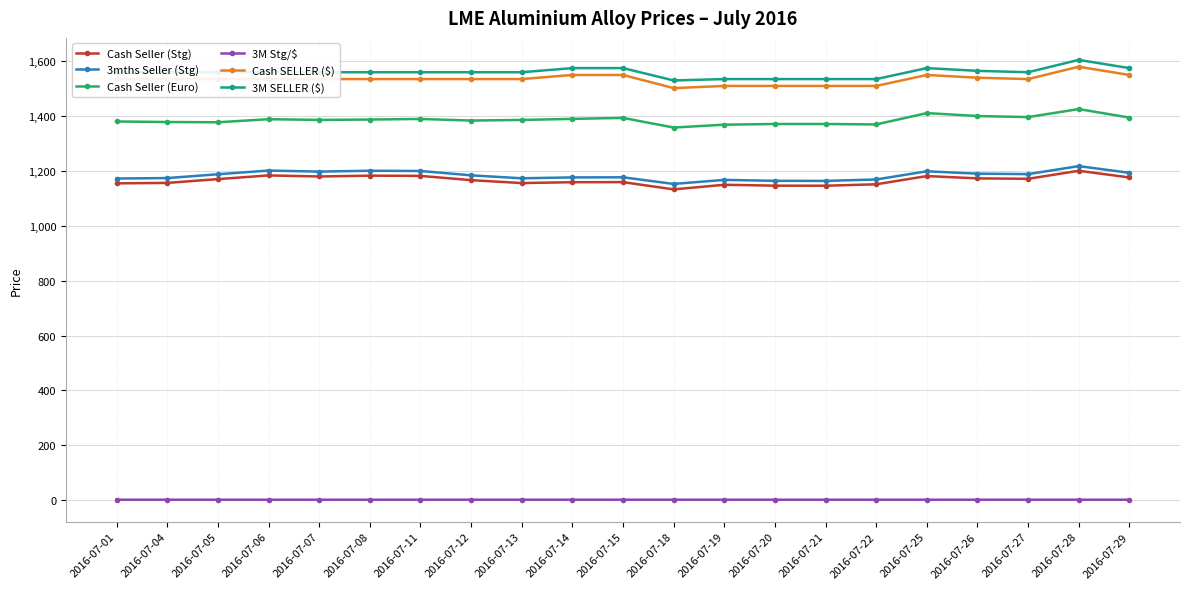

What is the average value of the Cash Seller (Stg) series?

1165.7